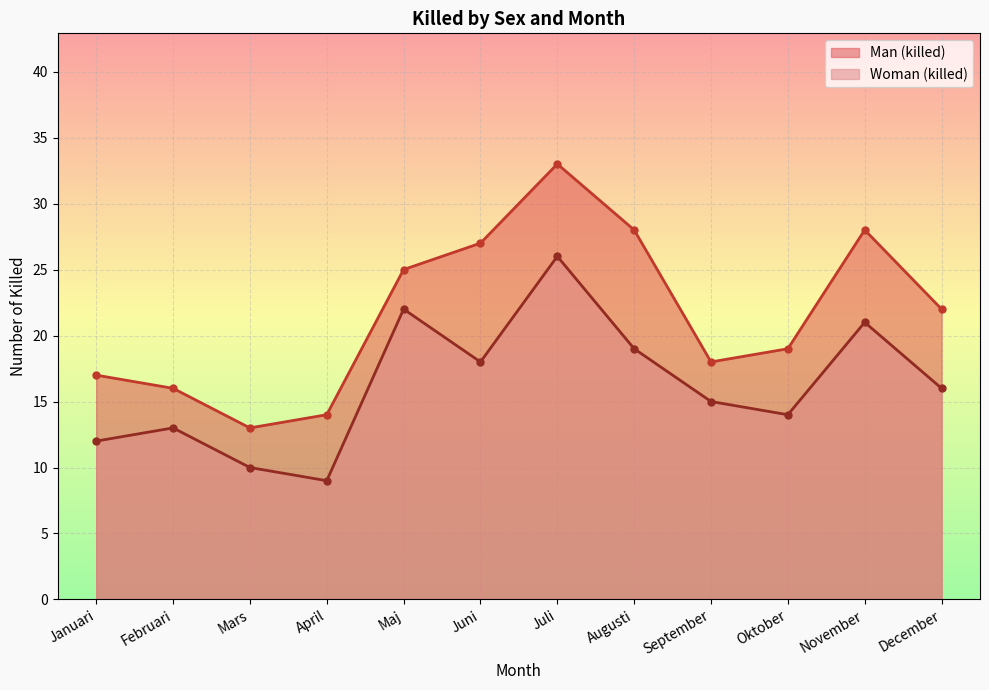

True or false: Woman (killed) and Man (killed) intersect in this chart.

False